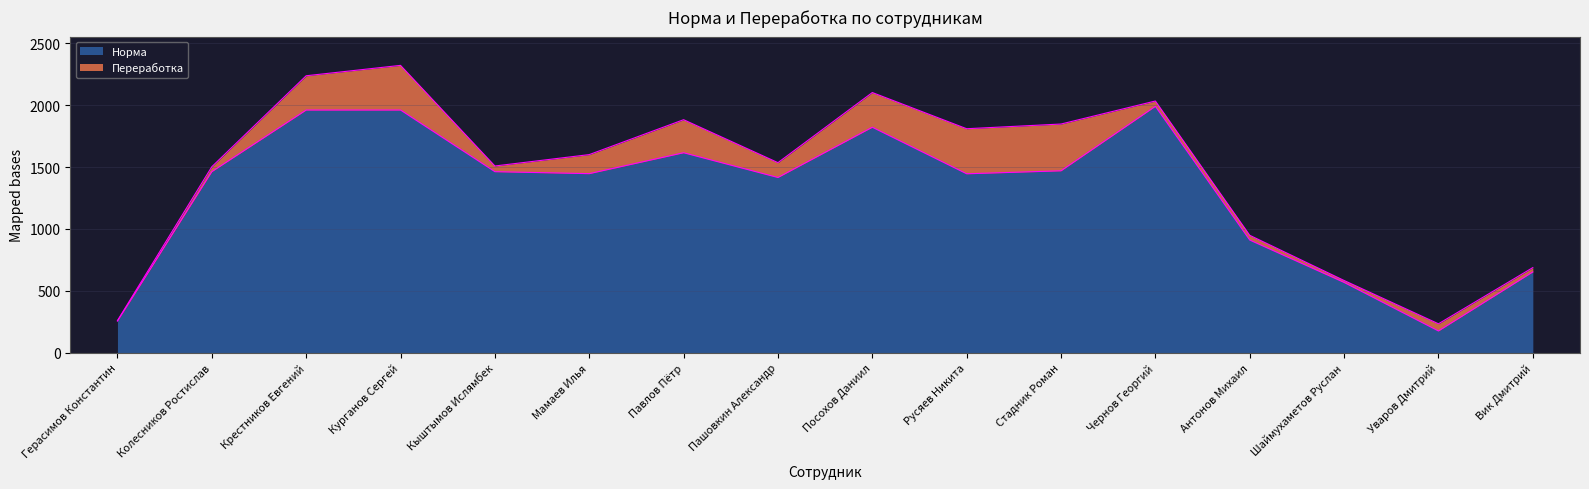

What is the ratio of the value at Стадник Роман to the value at Шаймухаметов Руслан?

2.6